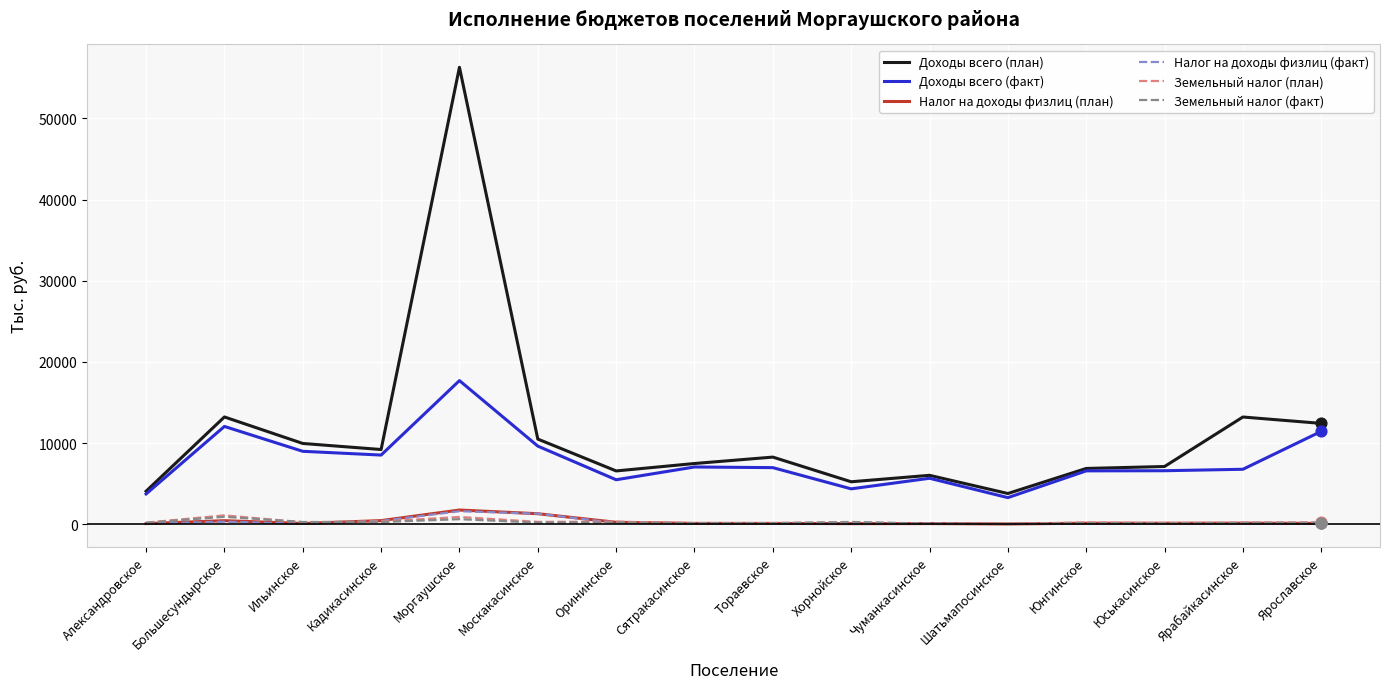

Which series has the widest spread of values?

Доходы всего (план)